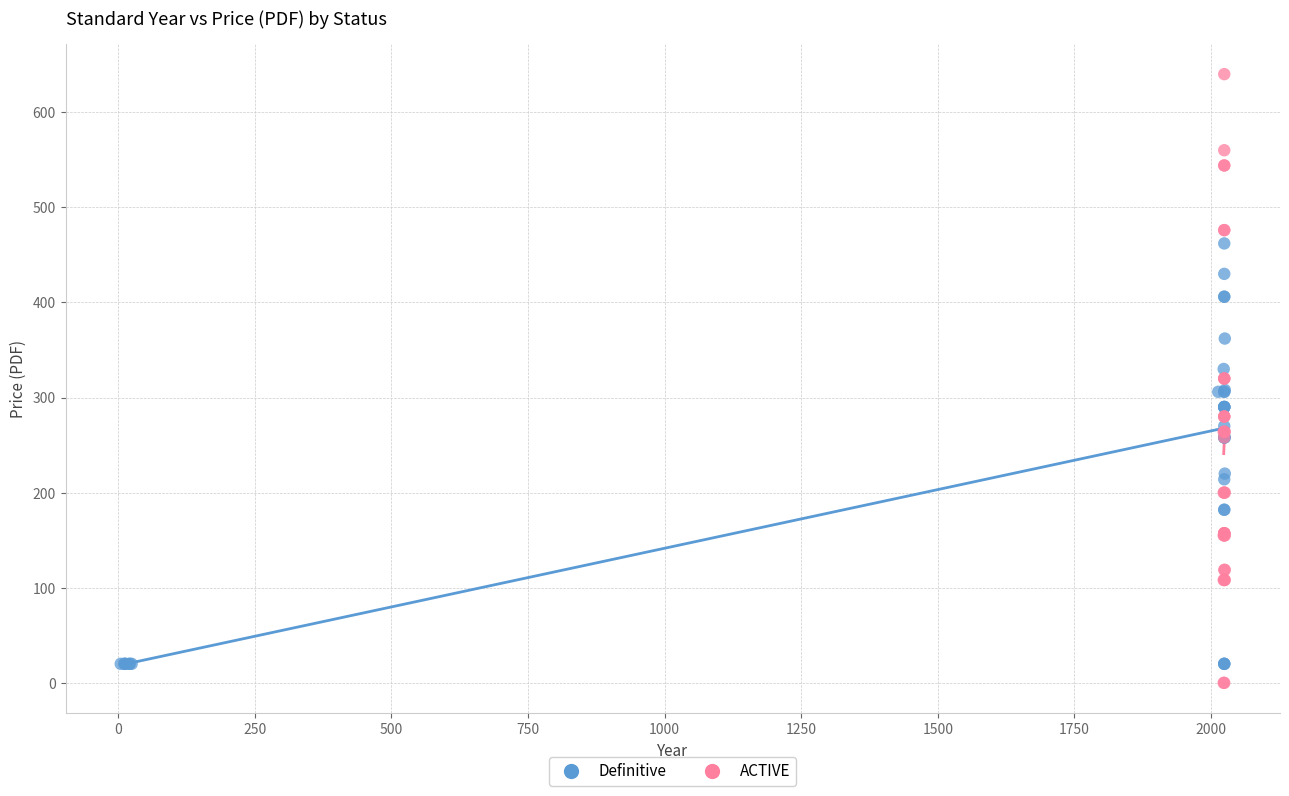

Which series contains the highest Y value?

ACTIVE